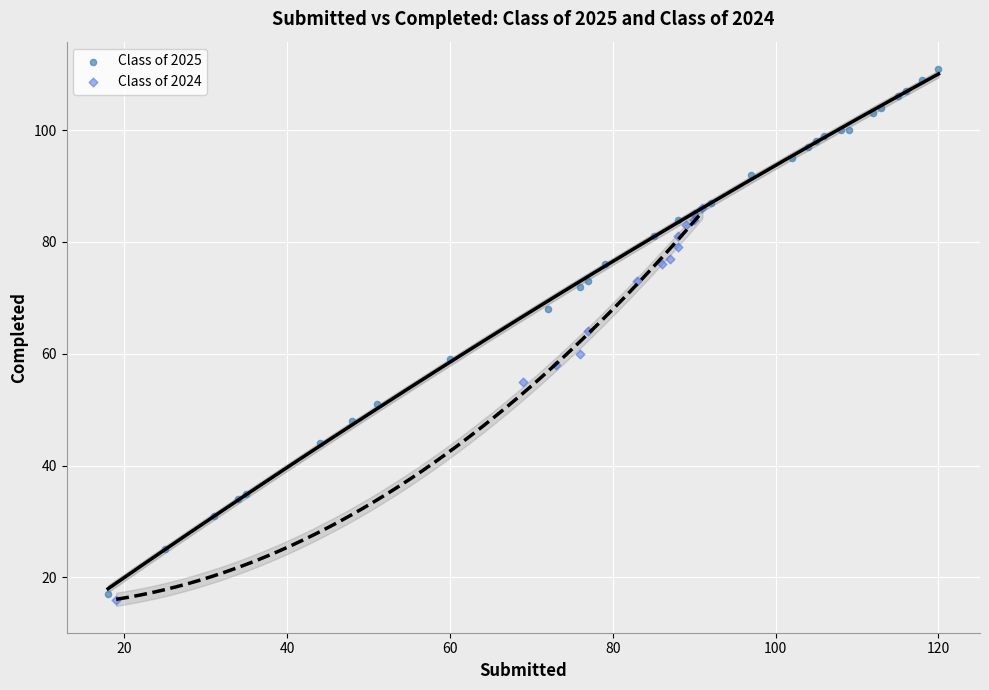

Which series has the widest spread of Y values?

Class of 2025